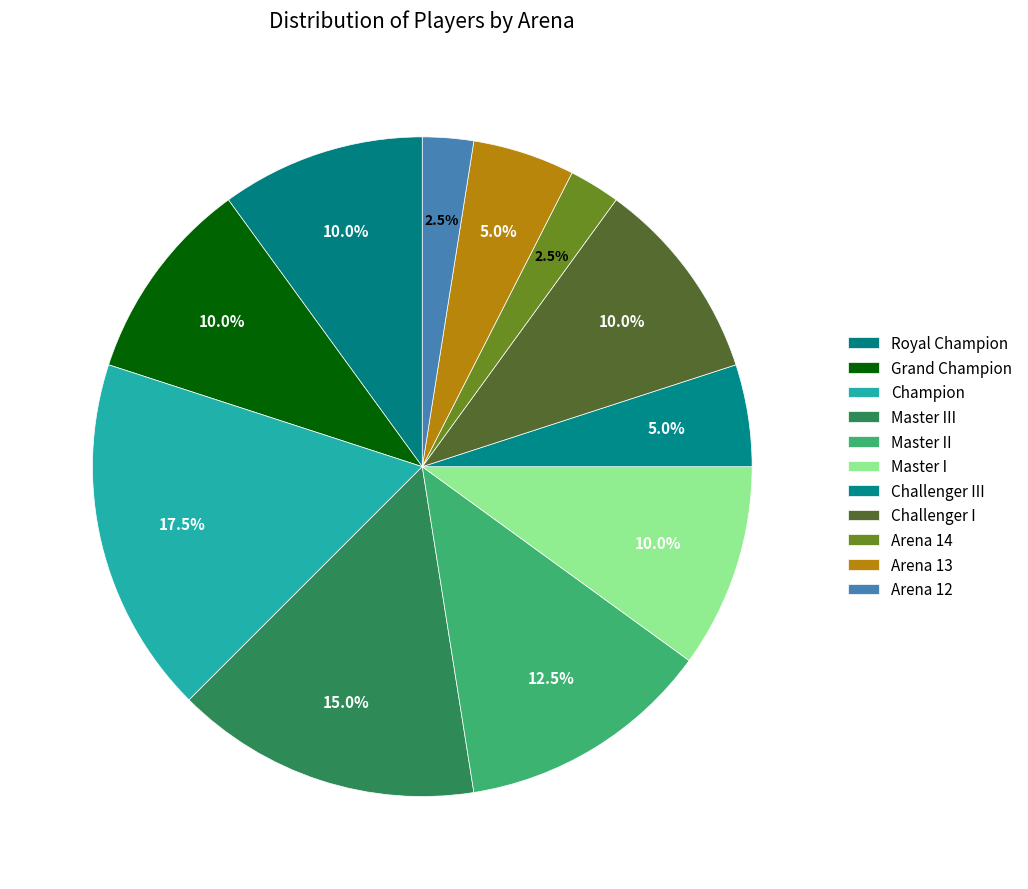

Count the number of slices in the pie.

11